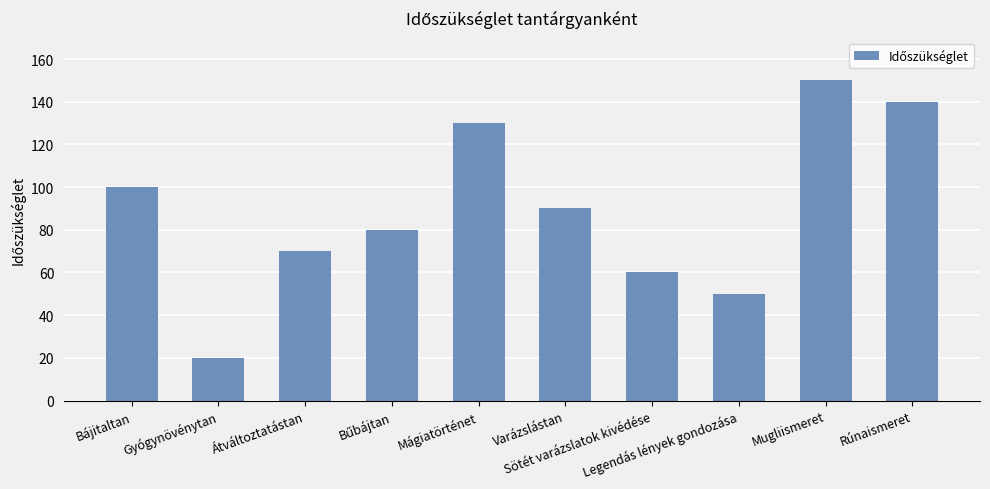

What is the difference between the maximum and minimum values?

130